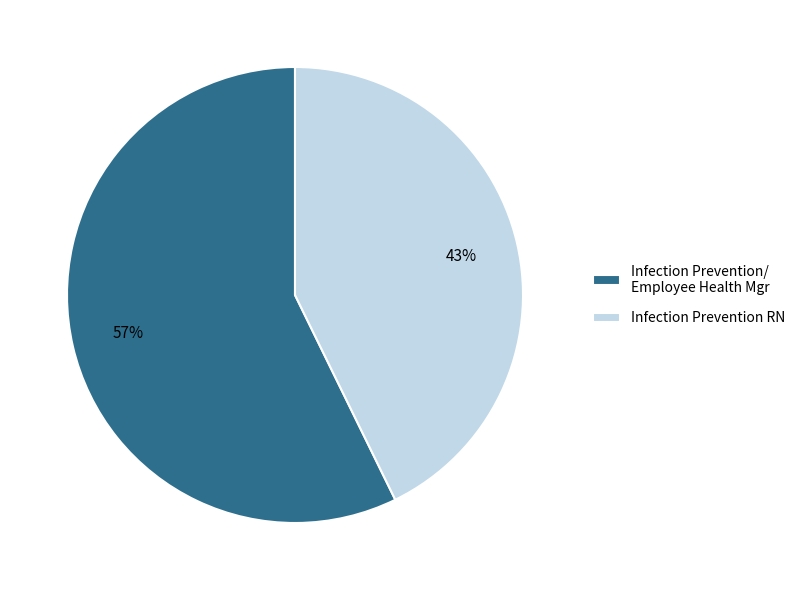

Combined, do Infection Prevention/ Employee Health Mgr and Infection Prevention RN account for over 50%?

Yes